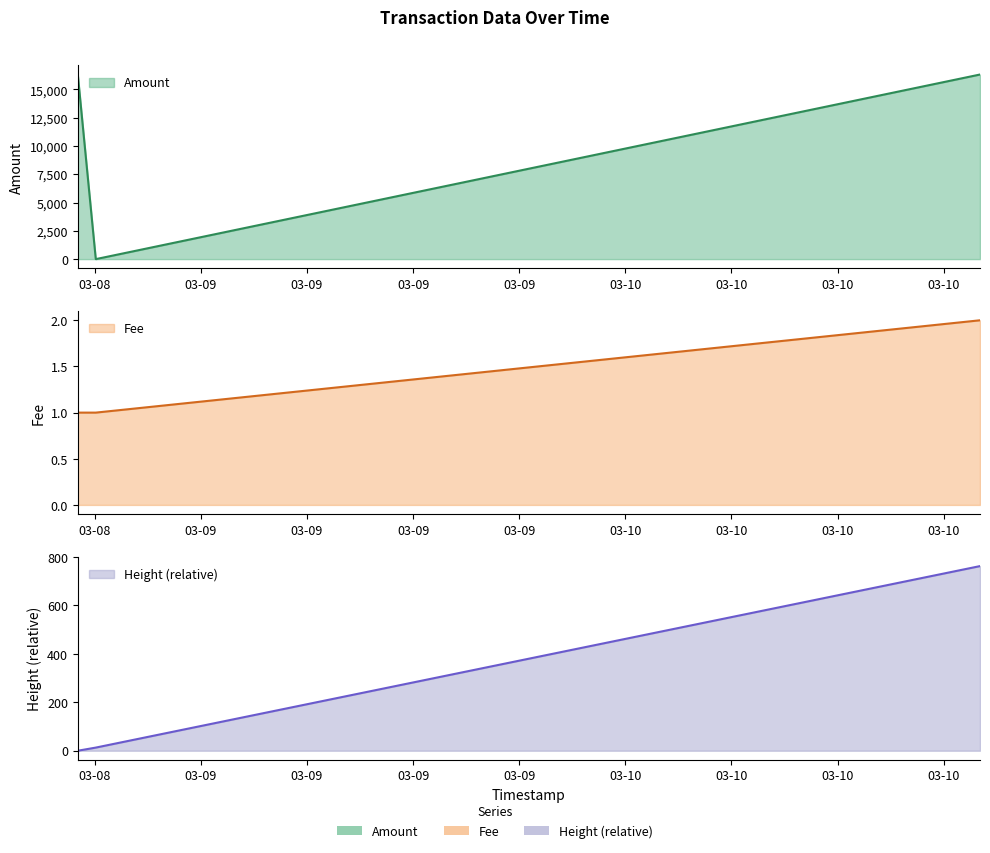

What is the value of the Height point at the 3rd from the left?

762.0